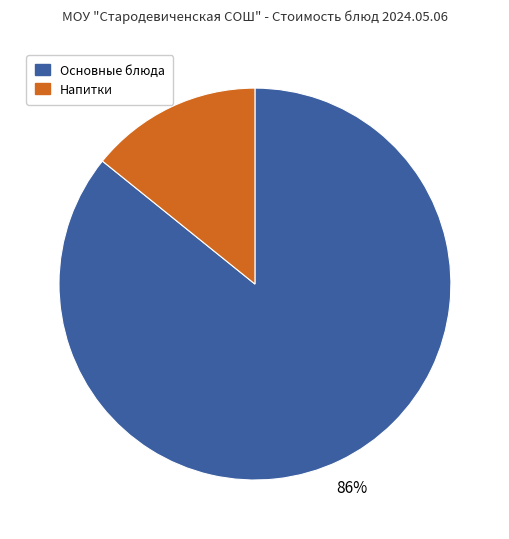

To the nearest percent, what is the average slice percentage?

50%